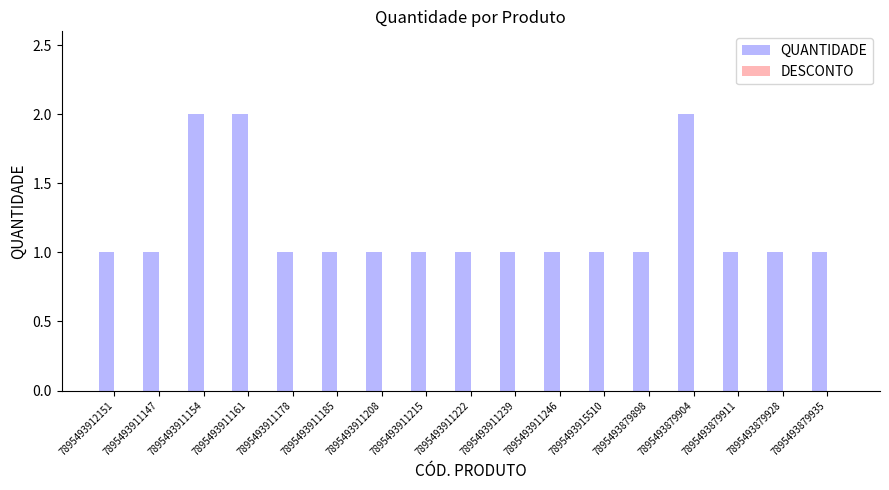

The chart shows a value of 1 at 7895493912151. True or false?

True